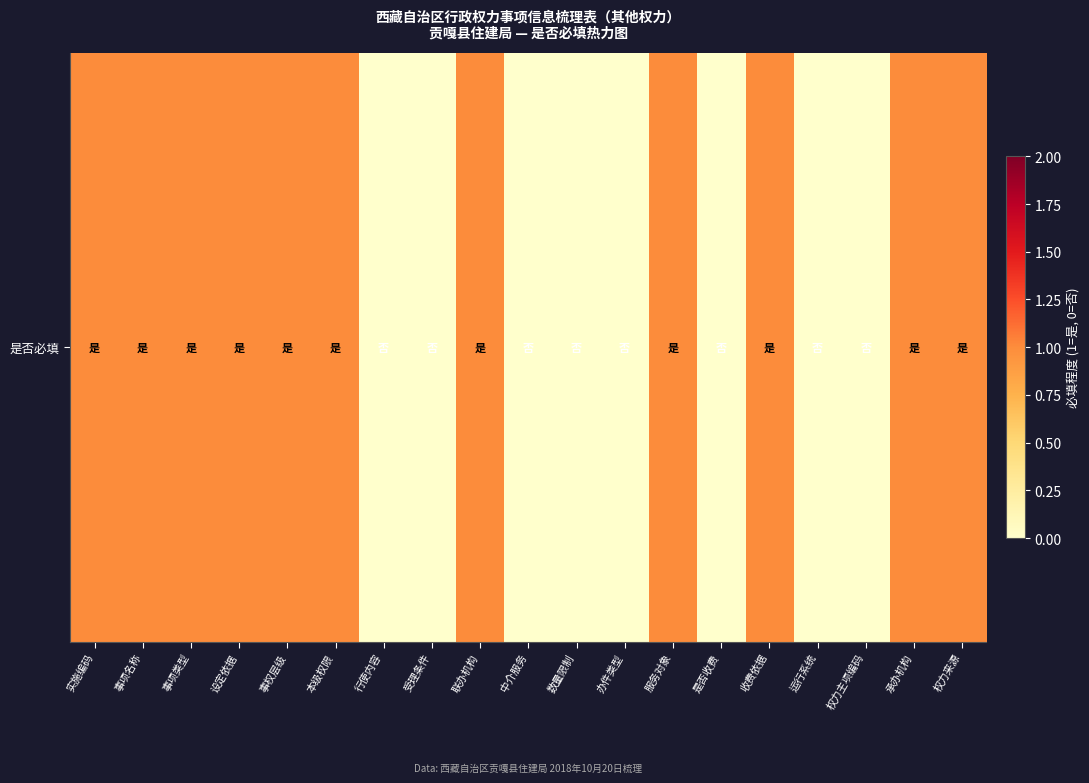

What is the approximate value at 服务对象?

1